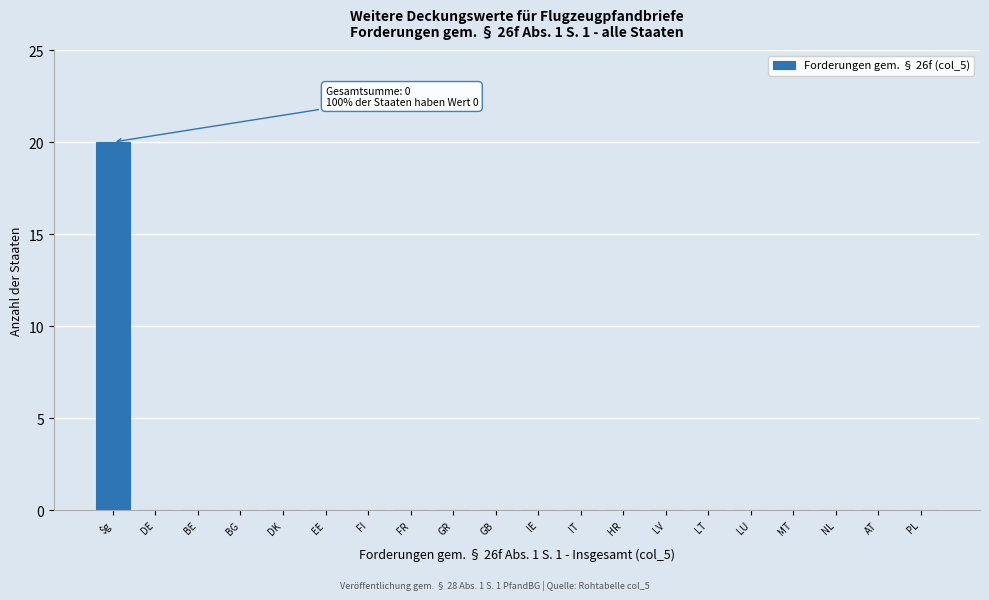

Reading right to left, what are all the values shown in this chart?

PL=0	AT=0	NL=0	MT=0	LU=0	LT=0	LV=0	HR=0	IT=0	IE=0	GB=0	GR=0	FR=0	FI=0	EE=0	DK=0	BG=0	BE=0	DE=0	$g=20